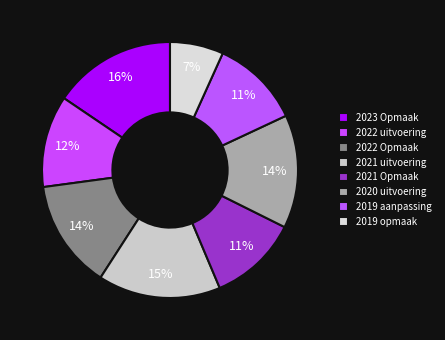

Does 2021 uitvoering account for over 50% of the chart?

No